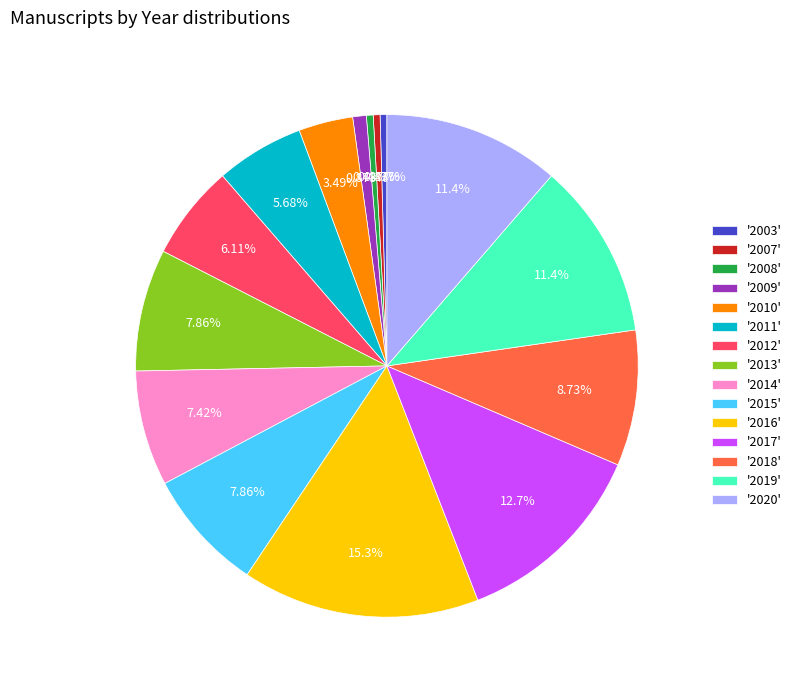

To the nearest percent, what is the average slice percentage?

7%